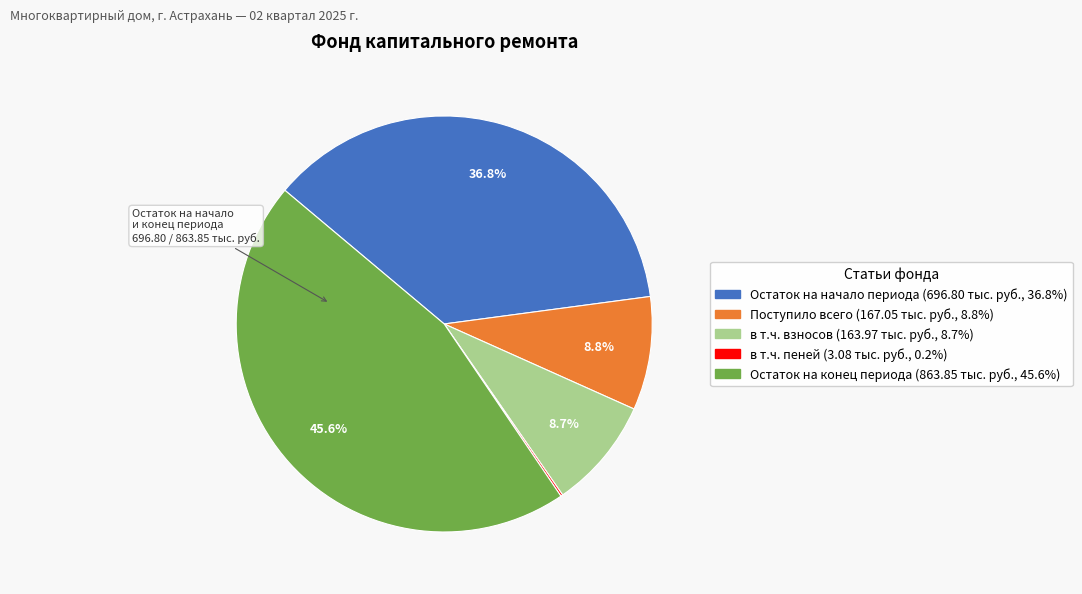

Is the sum of Остаток на начало периода and в т.ч. взносов greater than half?

No